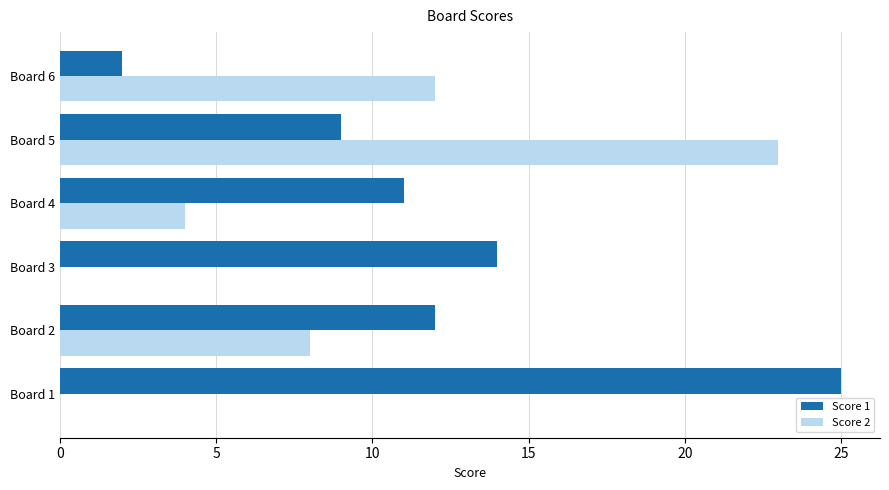

Which label corresponds to the largest value in the chart?

Board 1